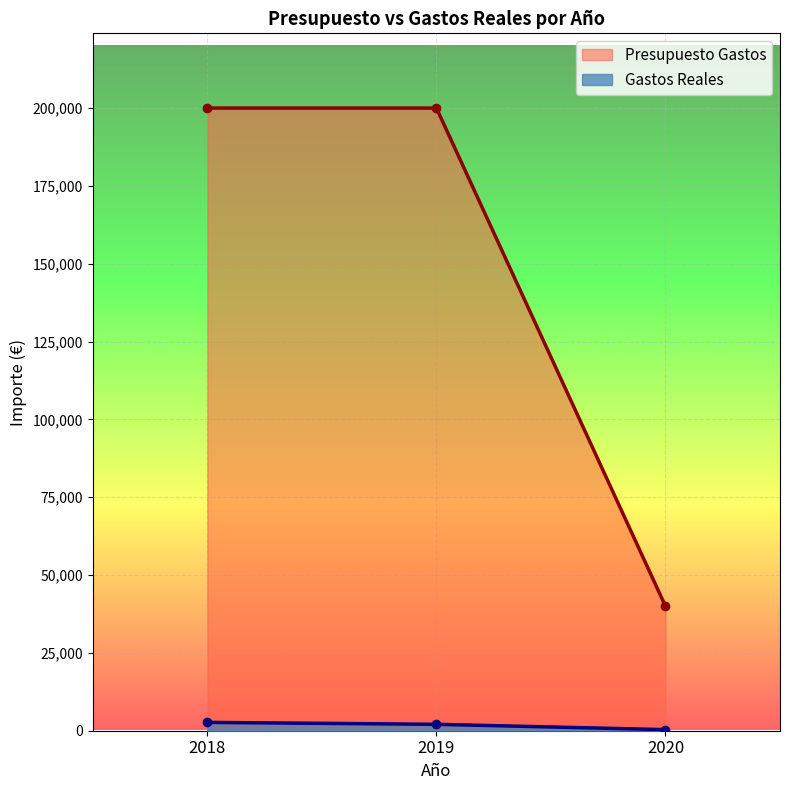

What is the average value of the Presupuesto Gastos series?

146666.7